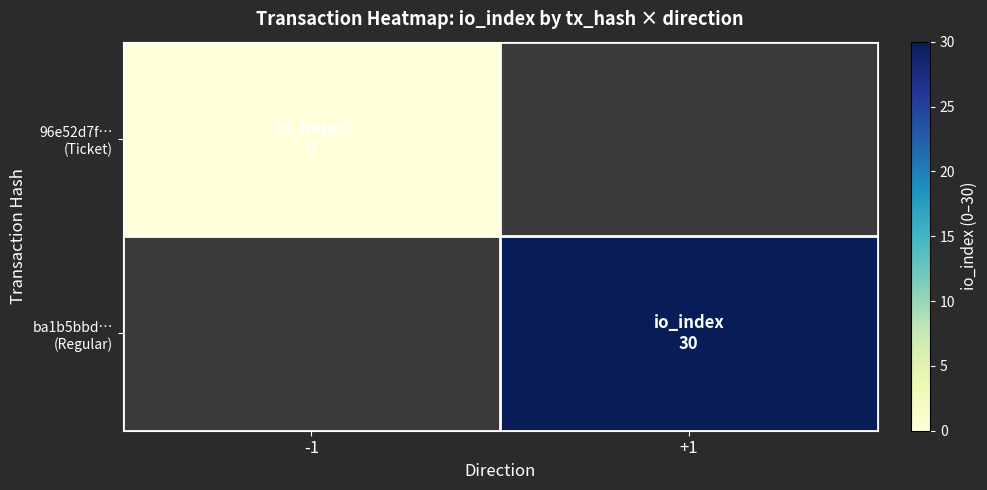

Rank the series at -1 from highest to lowest value.

96e52d7f… (Ticket), ba1b5bbd… (Regular)